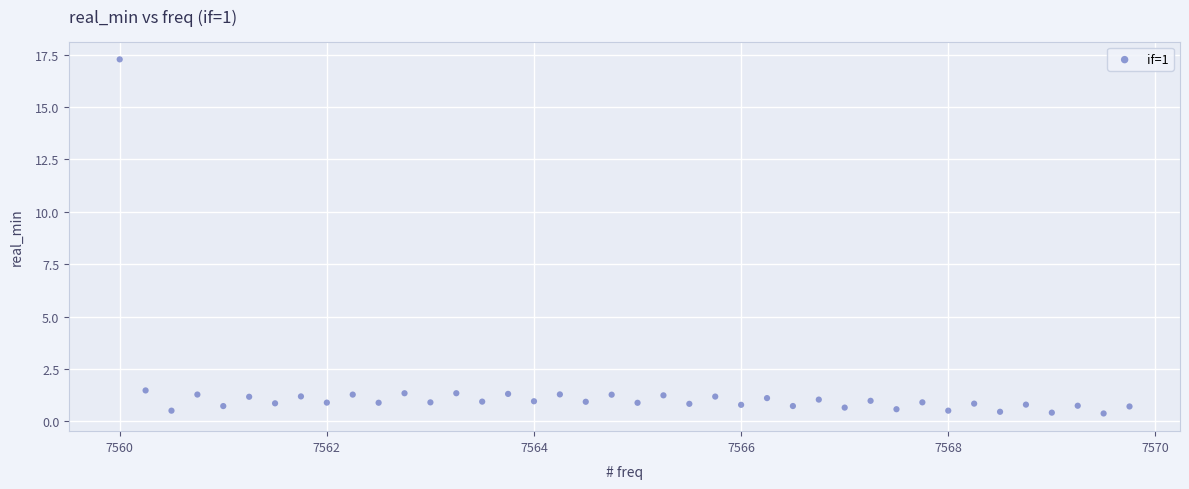

What is the range of Y values (max minus min)?

16.9